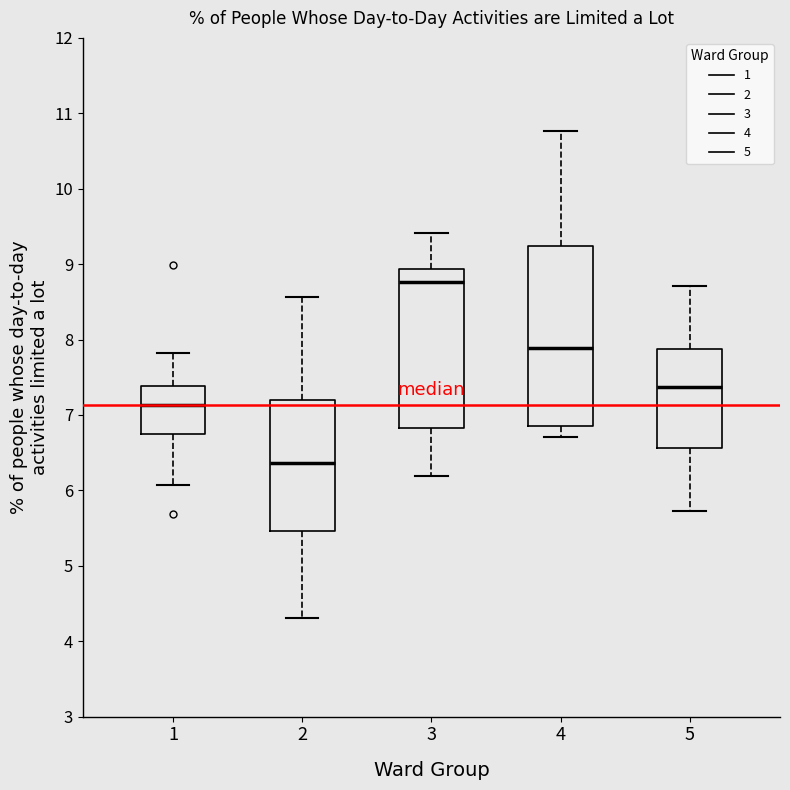

Which box's median line is the highest?

3